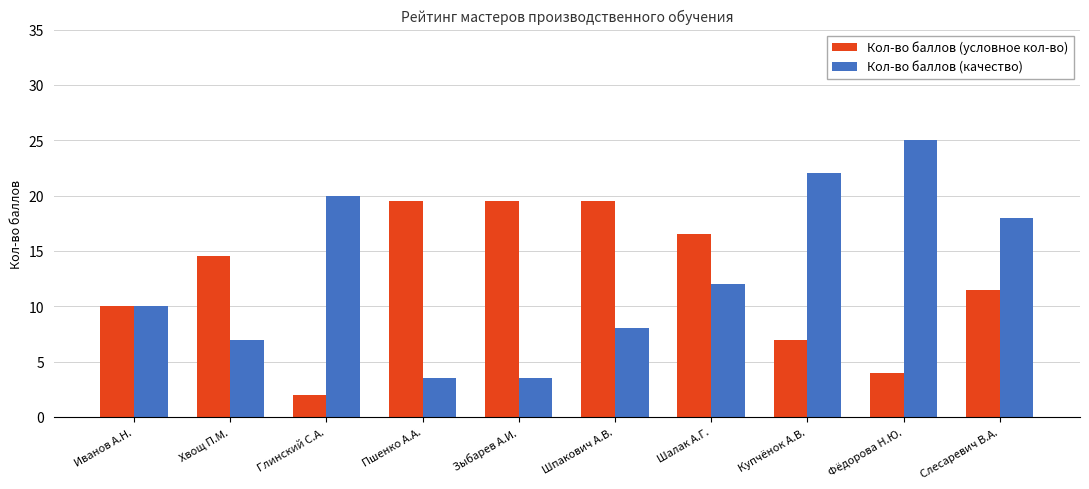

What is the total value across all series at Иванов А.Н.?

20.0